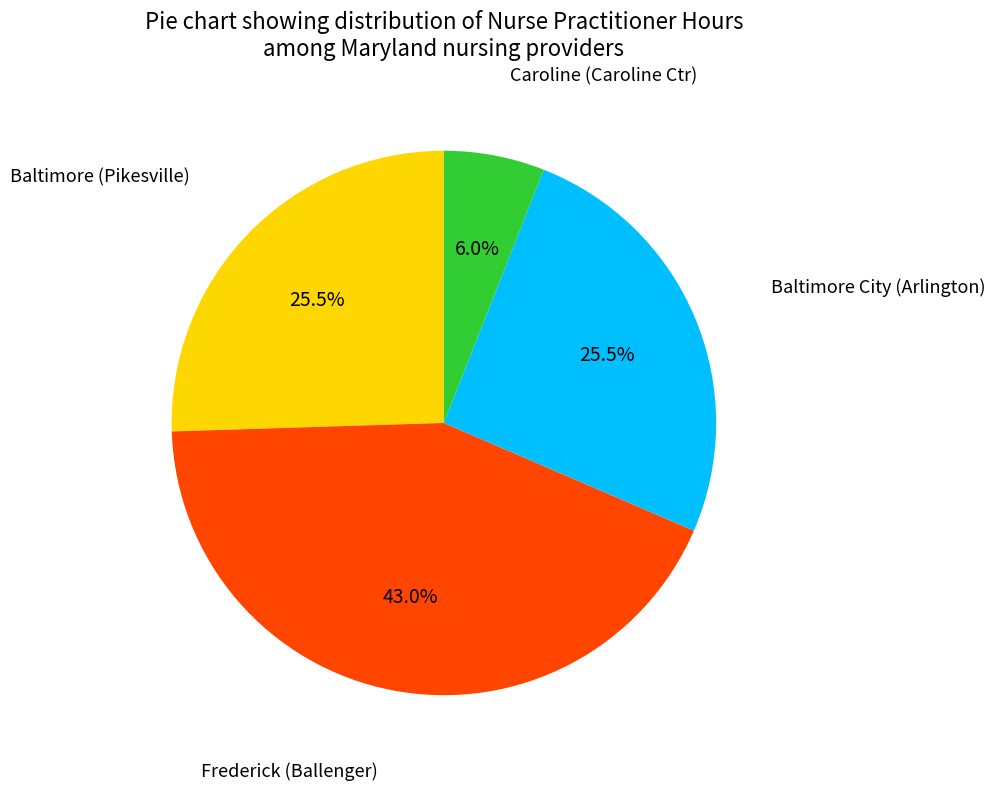

To the nearest percent, what is the difference between the largest and smallest slice percentages?

37%